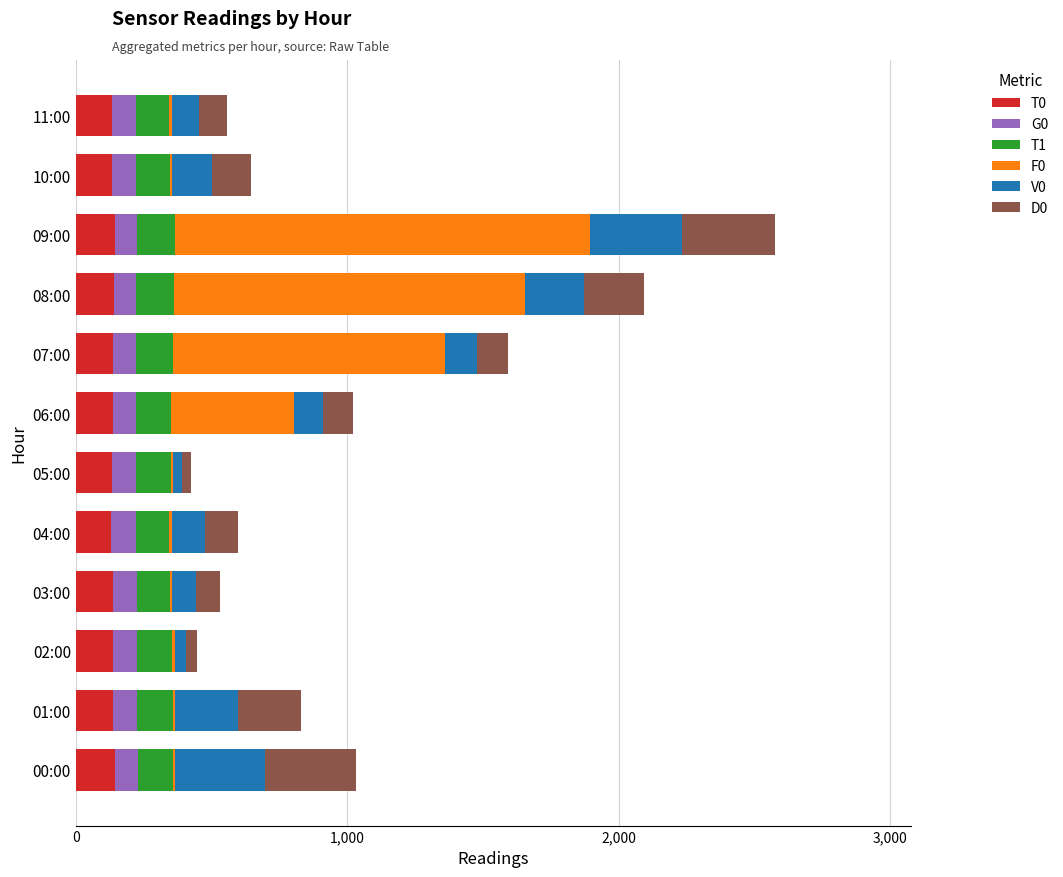

At which category is the sum across all series the highest?

09:00